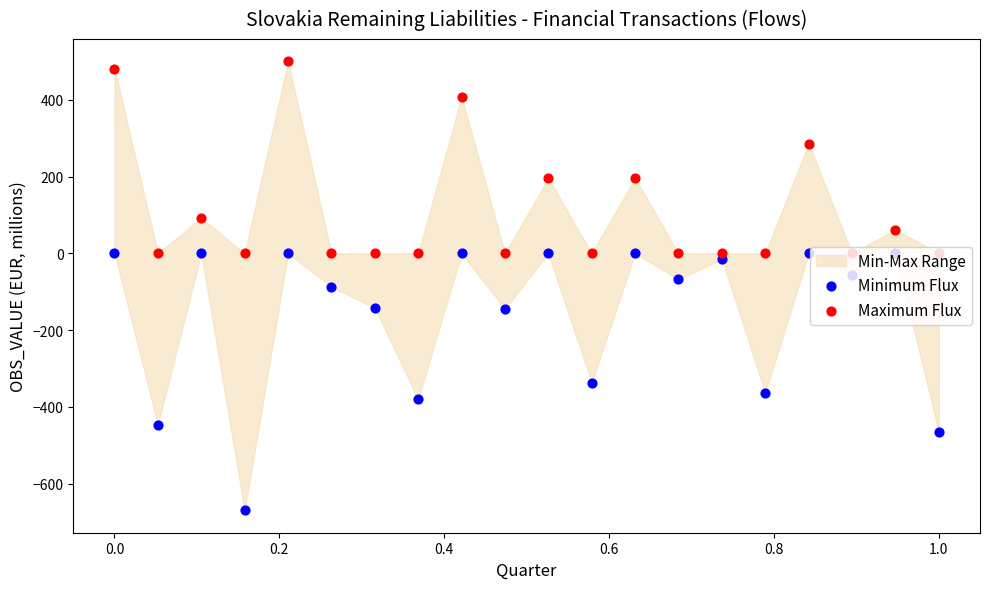

What is the total value across all series at 1.0?

-465.5